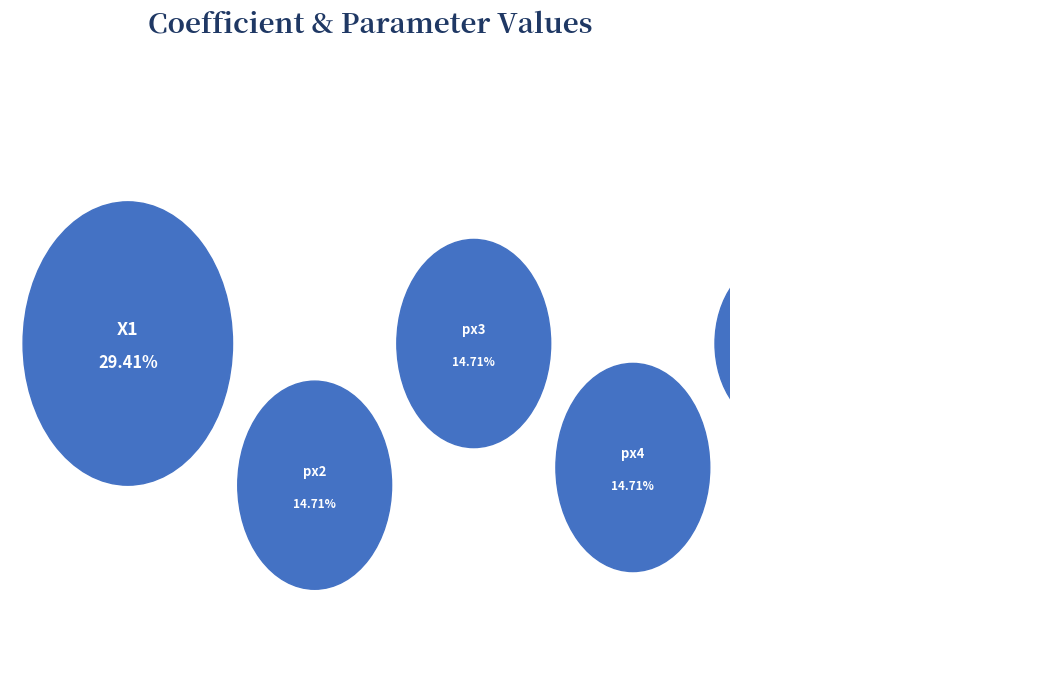

To the nearest percent, what is the difference between the largest and smallest slice percentages?

25%